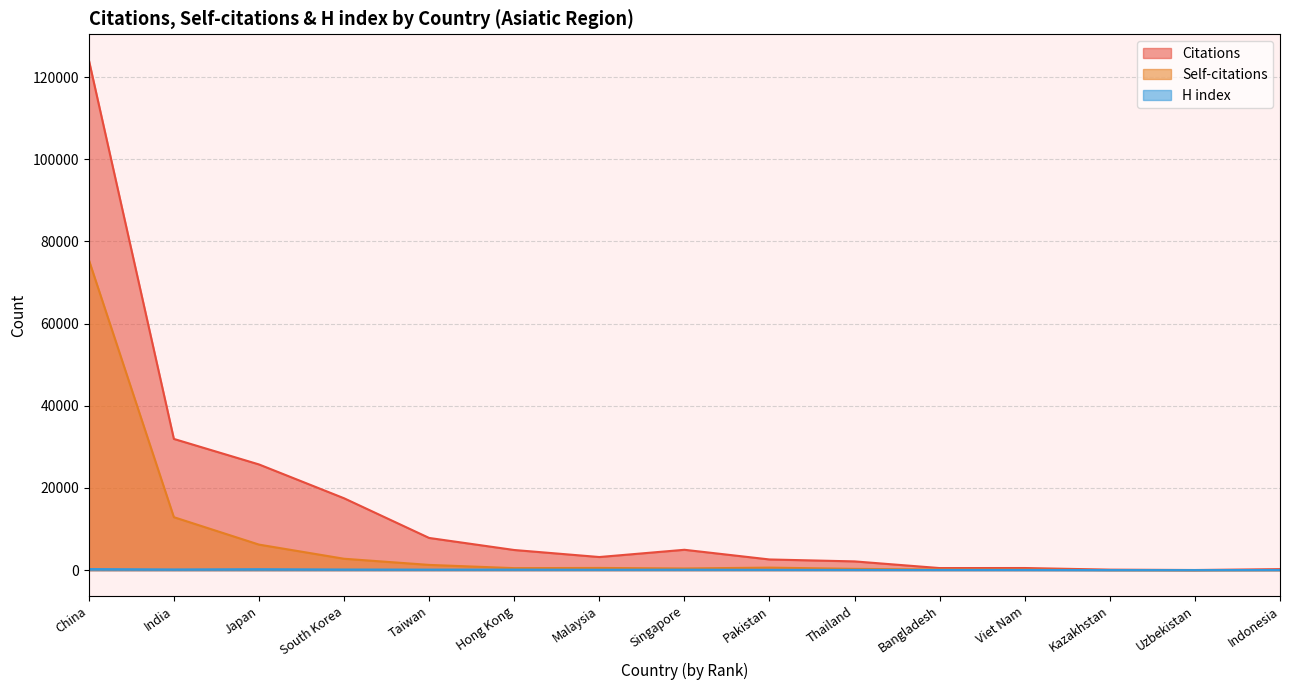

Reading left to right, what are all the values shown in this chart?

Citations: 124202	31943	25735	17503	7845	4911	3201	4965	2609	2137	515	526	130	42	254
Self-citations: 75555	12901	6226	2782	1284	497	544	416	624	321	165	137	33	15	42
H index: 272	179	239	163	140	140	106	125	85	69	59	52	26	23	42